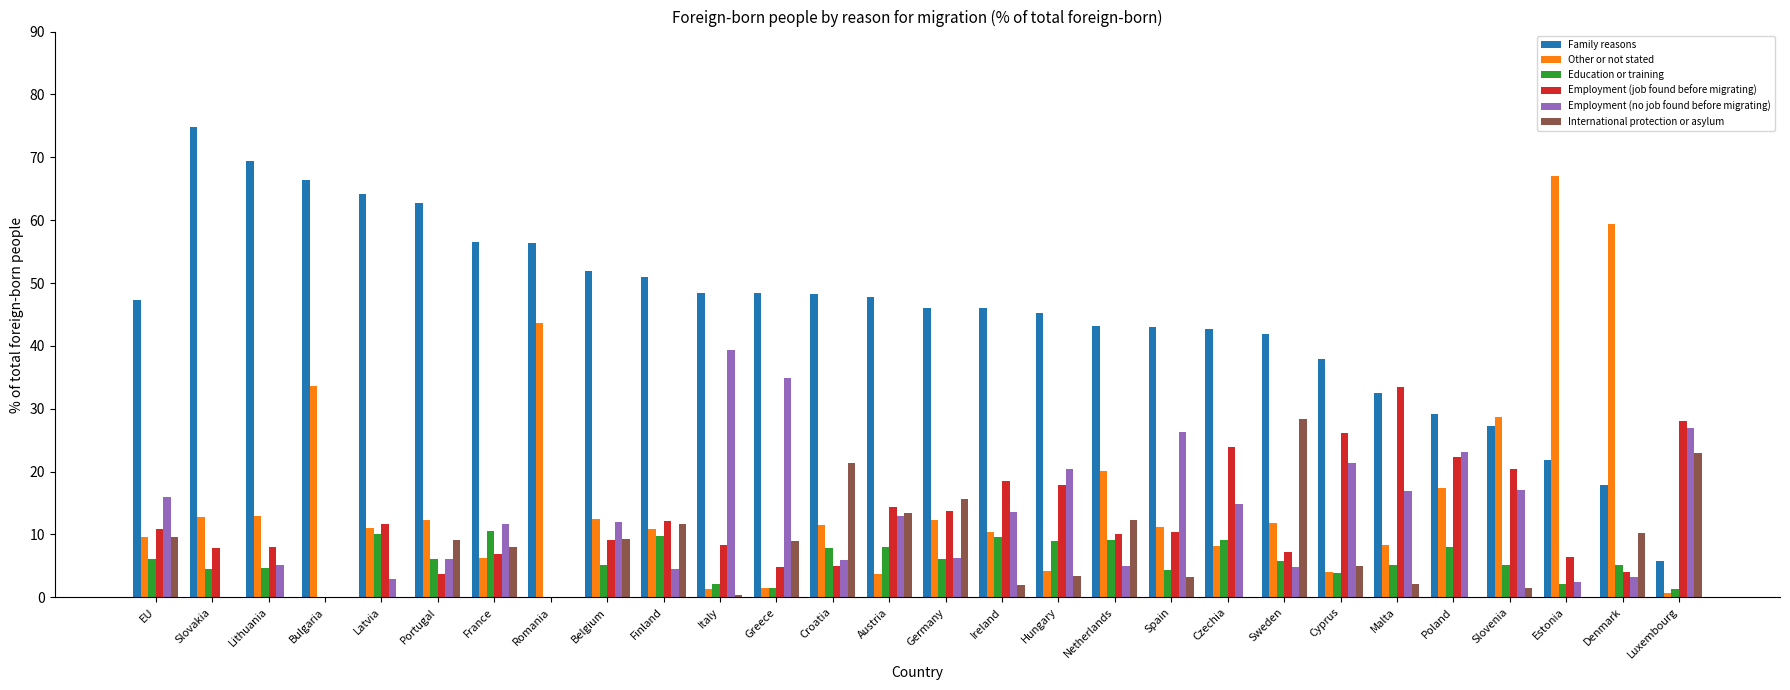

The Employment (no job found before migrating) series shows 11.7 at France. True or false?

True